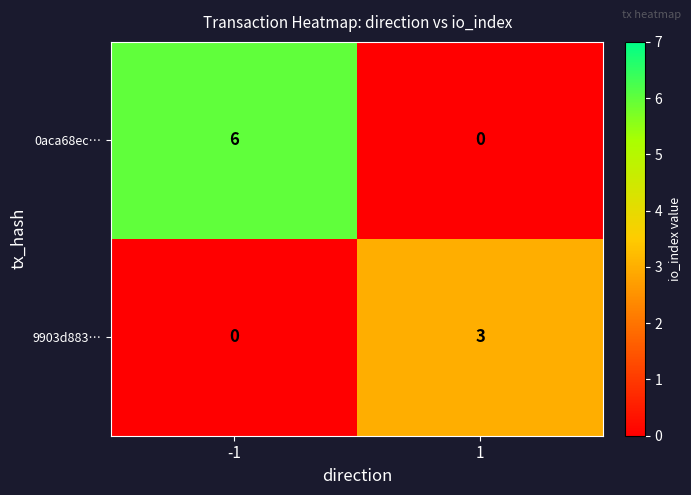

What is the average value of the 0aca68ec… series?

3